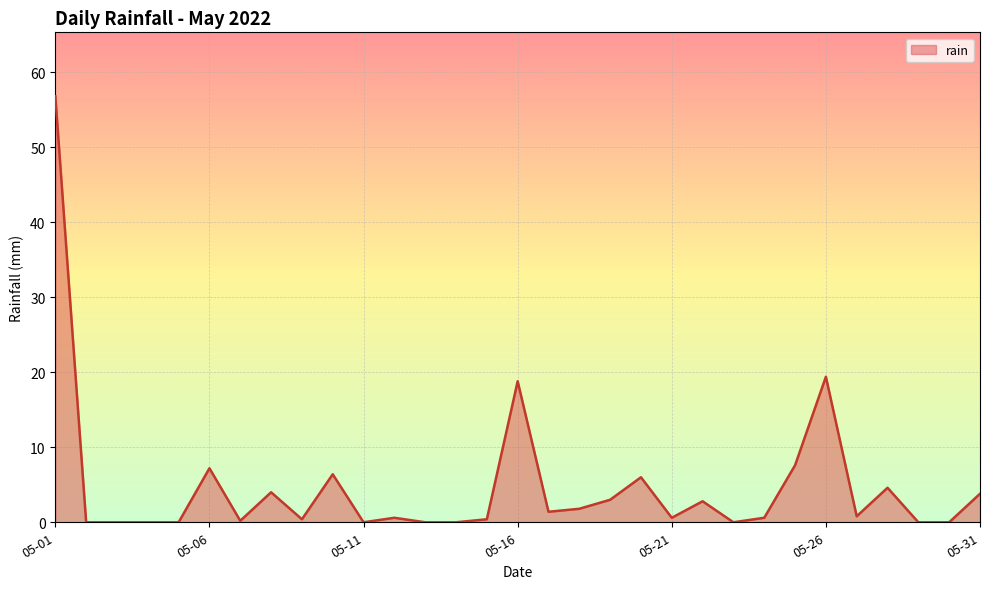

What is the difference between the maximum and minimum values?

56.8